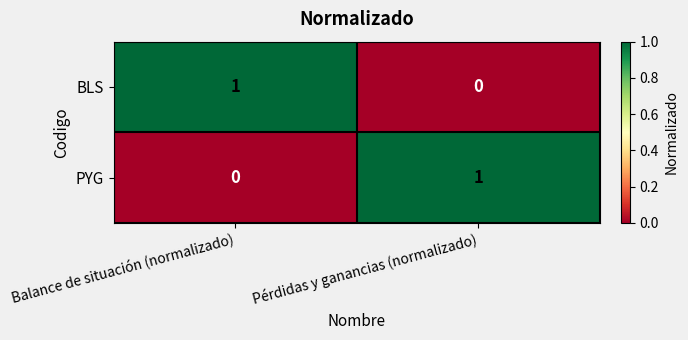

Reading left to right, transcribe all the data shown in this chart.

BLS: 1	0
PYG: 0	1